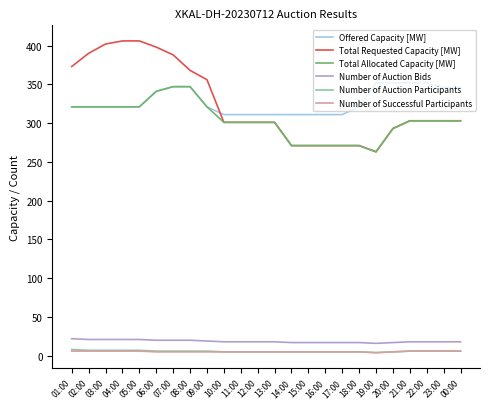

How many lines are shown in the chart?

6